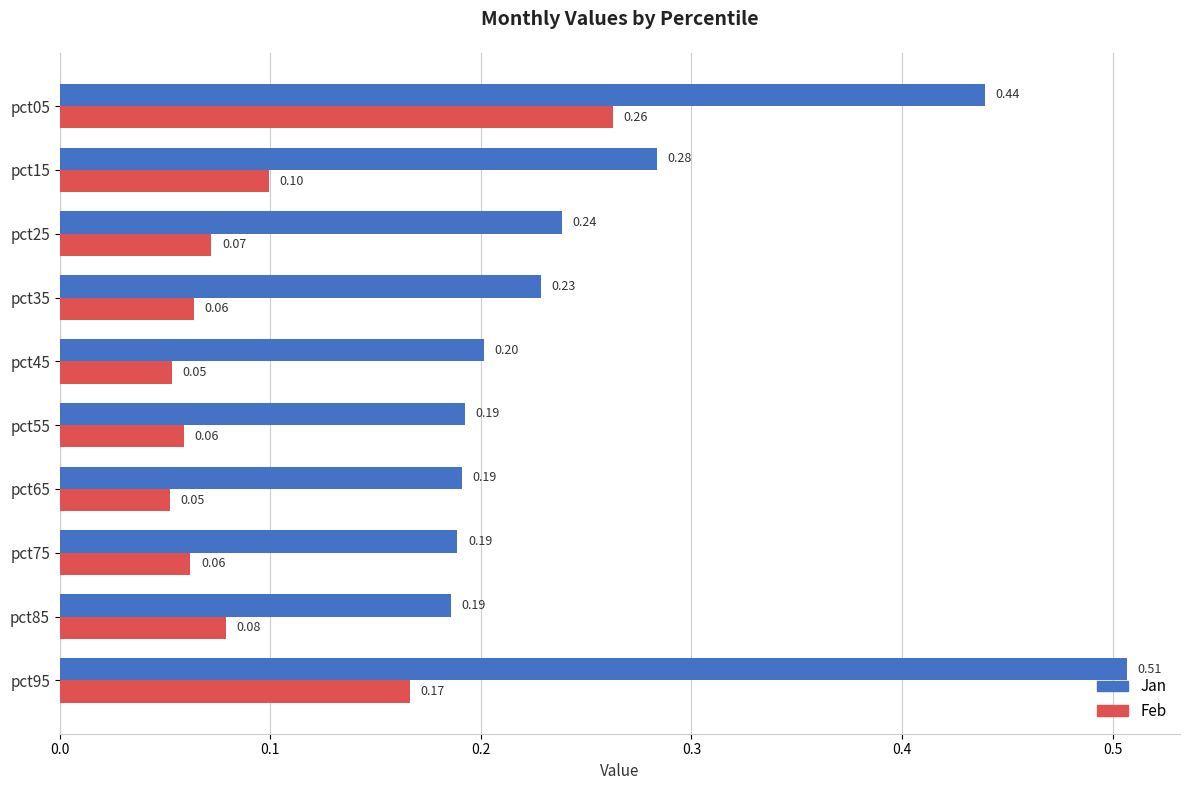

At which category is the sum across all series the highest?

pct05